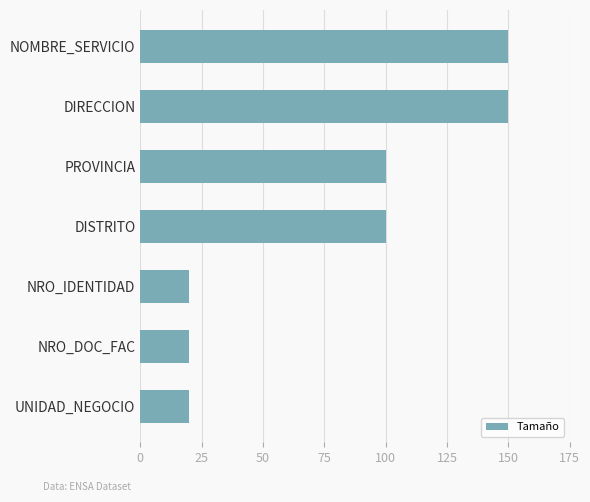

Does the chart contain any negative values?

No